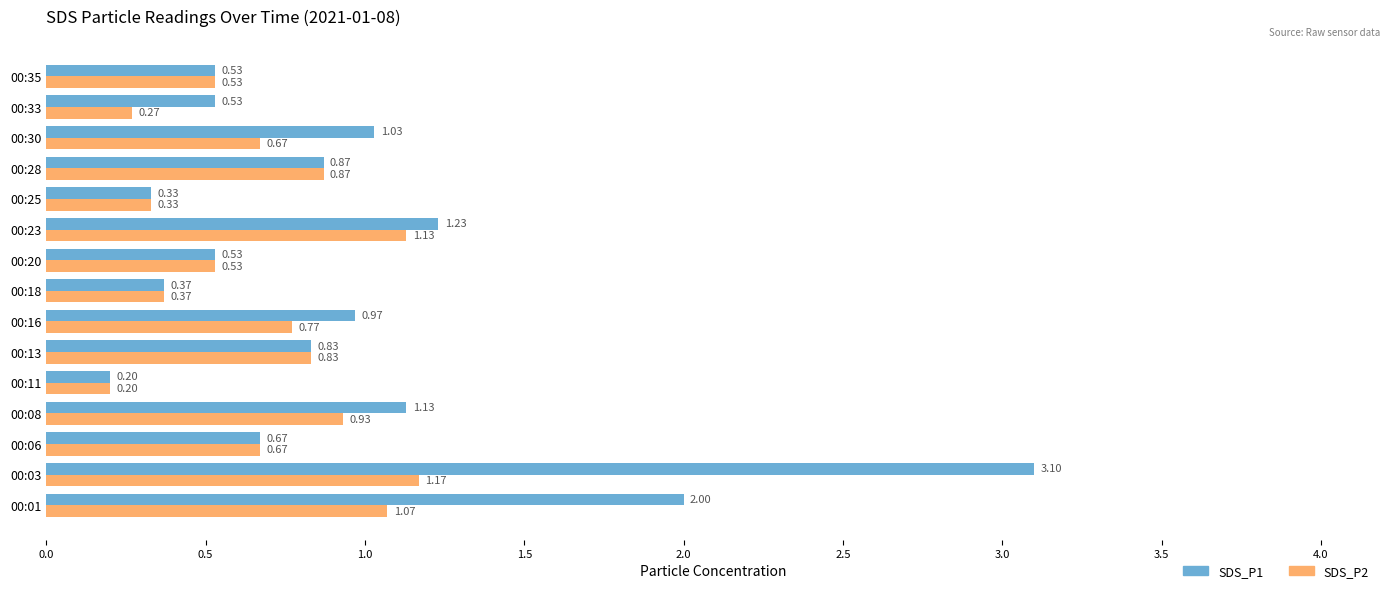

What is the greatest value displayed?

3.1